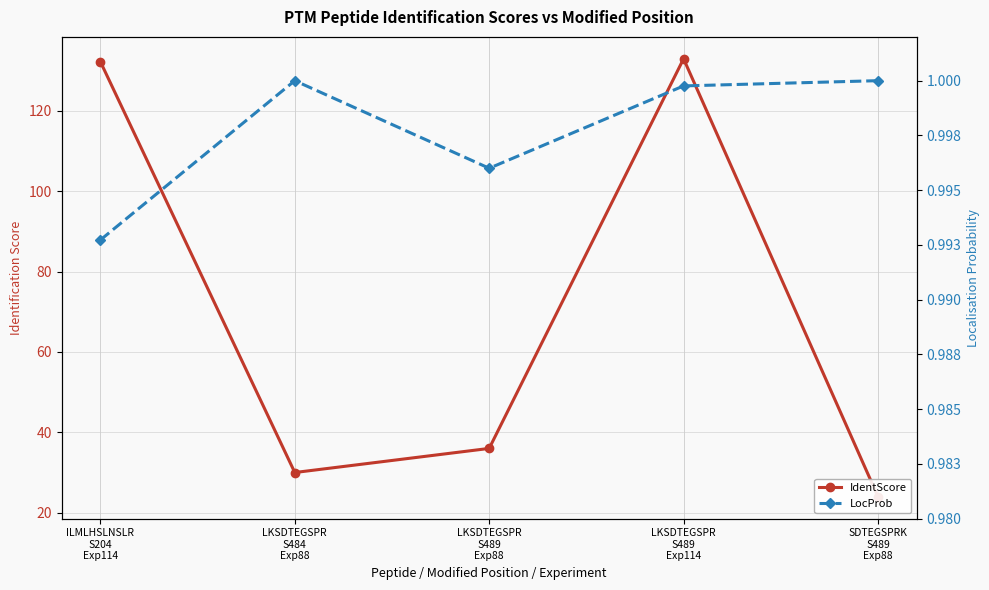

The LocProb series shows 0.5 at LKSDTEGSPR
S489
Exp88. True or false?

False